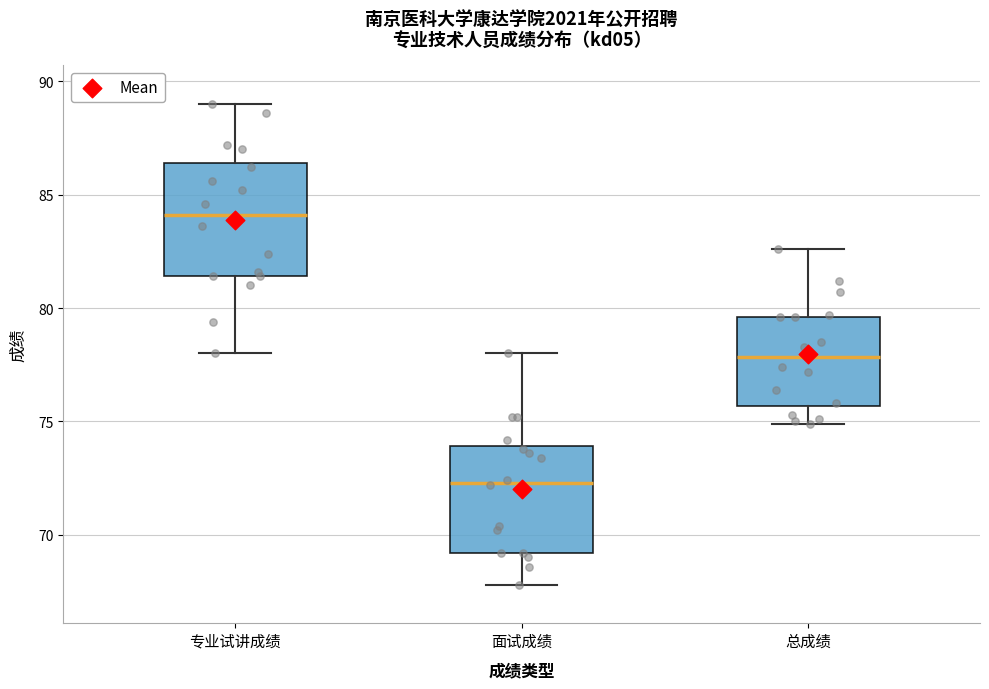

Reading left to right, transcribe this box plot: for each box, give where its median line is, the range the box spans, and where its two whiskers end, as read against the y-axis. The values are not printed on the chart, so give them approximately, as read against the axis.

专业试讲成绩: median 84.0, box 81.5 to 86.5, whiskers 78.0 to 89.0
面试成绩: median 72.5, box 69.0 to 74.0, whiskers 68.0 to 78.0
总成绩: median 78.0, box 75.5 to 79.5, whiskers 75.0 to 82.5